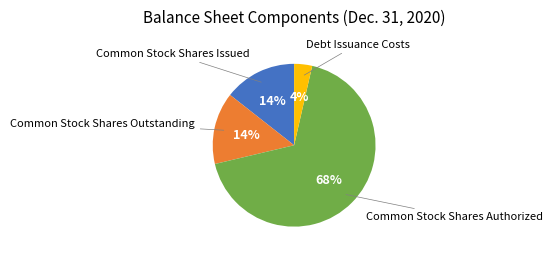

To the nearest percent, what is the difference between the largest and smallest slice percentages?

64%